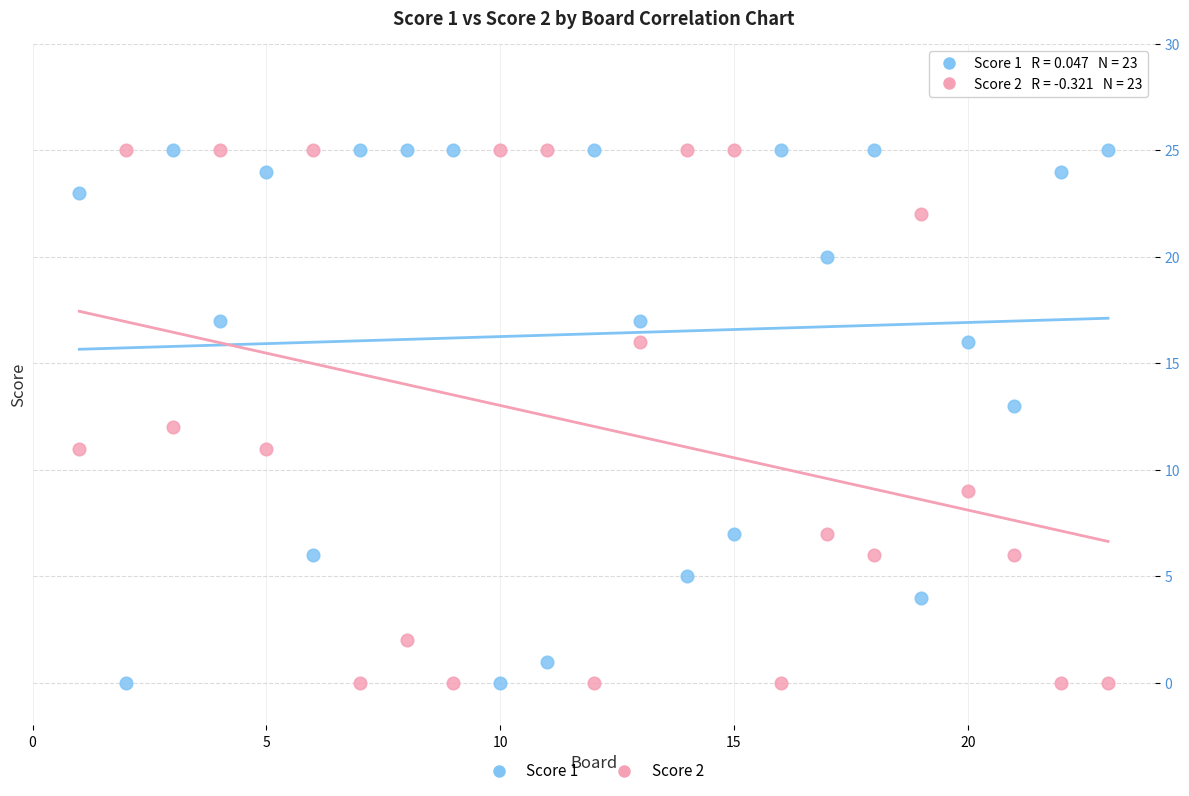

What is the X range (max minus min) for the scatter plot?

22